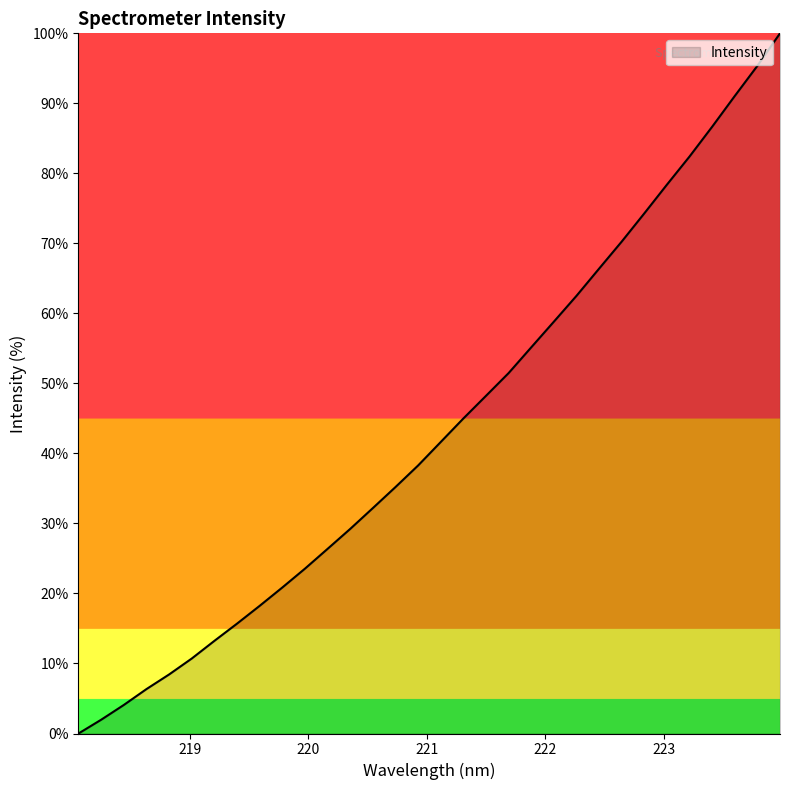

Does the chart display data point markers on the line(s)?

No